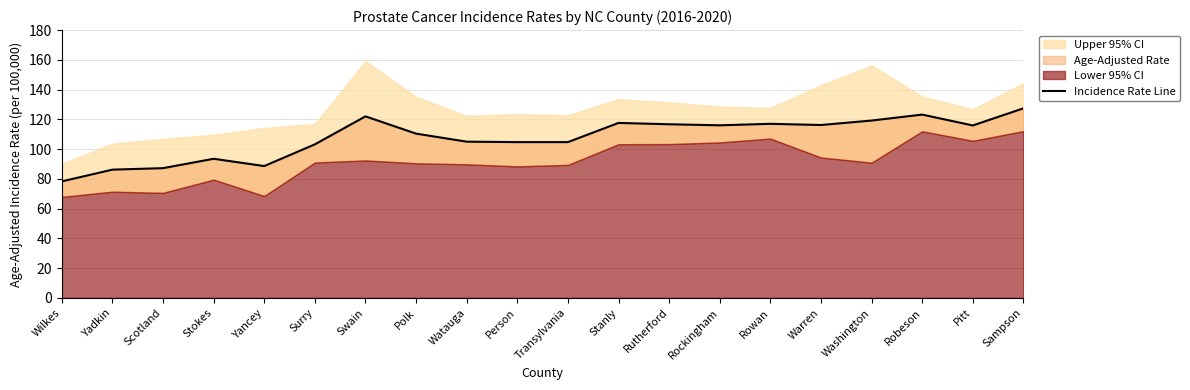

How many data points does each series have?

20